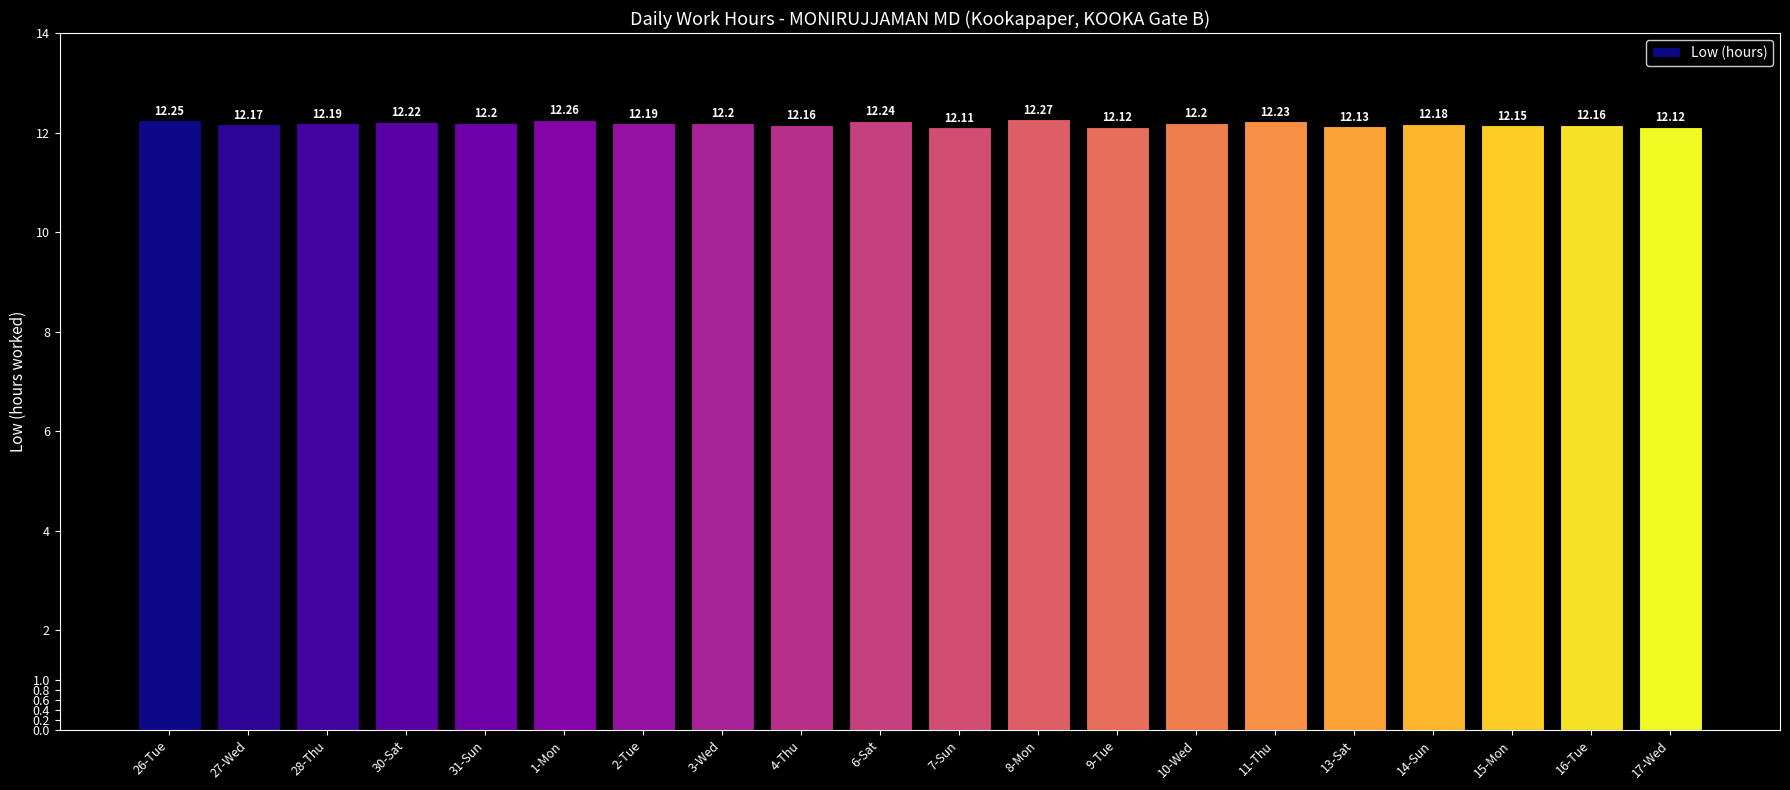

What is the smallest value displayed?

12.1